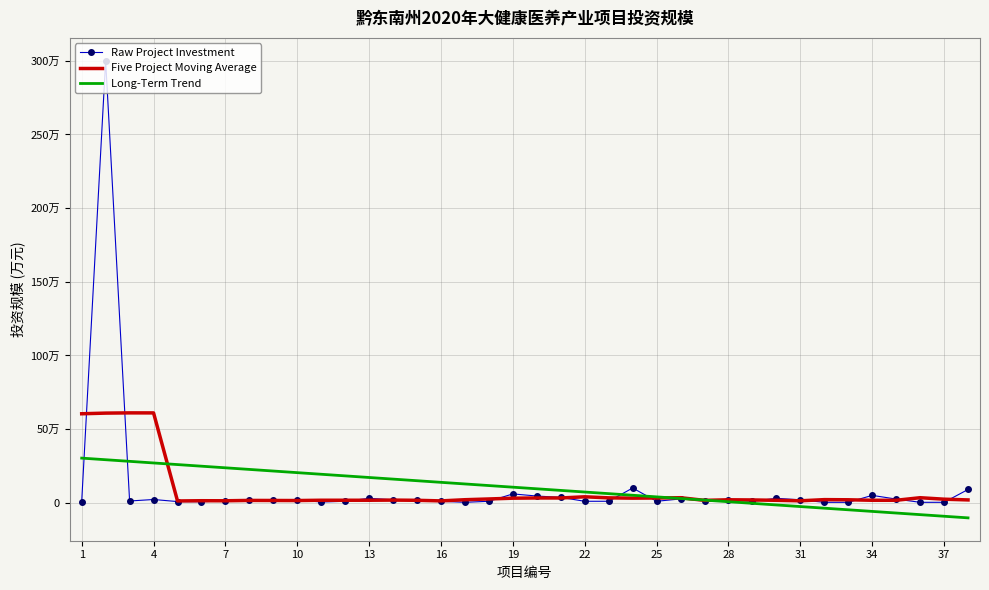

What are all the series names shown in the legend?

Raw Project Investment, Five Project Moving Average, Long-Term Trend